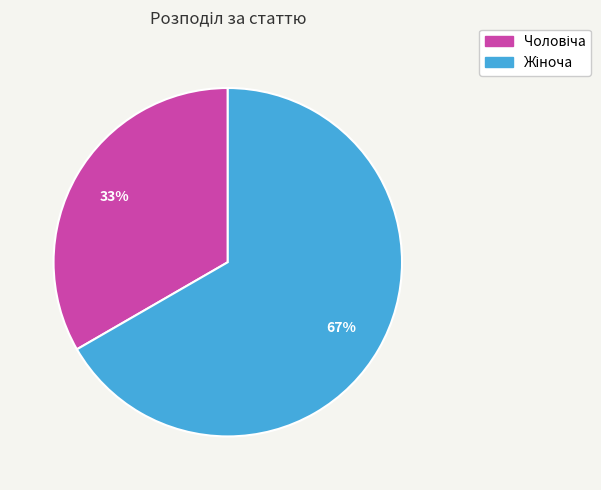

Is there a majority slice in this chart?

Yes